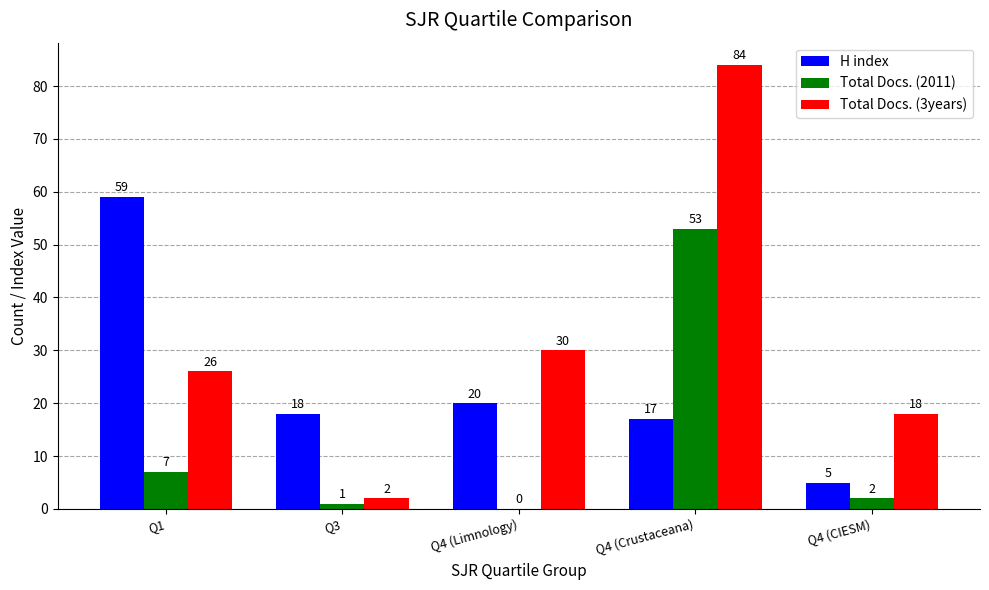

Is it true that H index equals 6 at Q3?

False